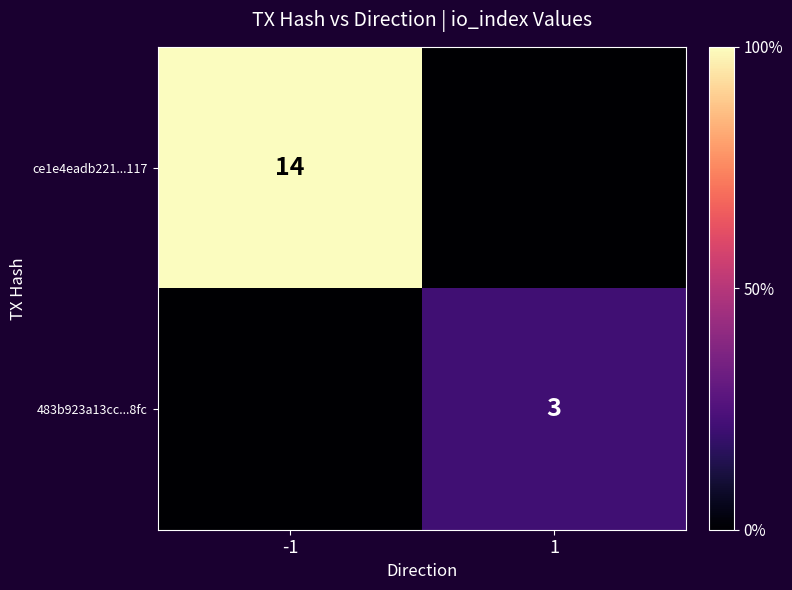

The value of ce1e4eadb221...117 at -1 is 14. True or false?

True